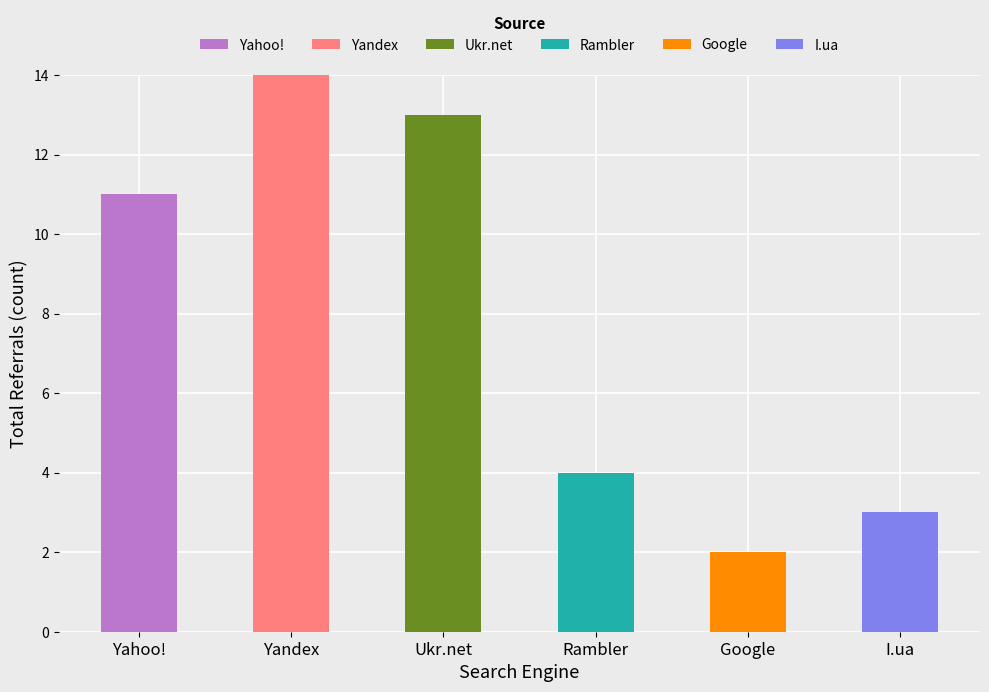

What is the total value across all series at Ukr.net?

13